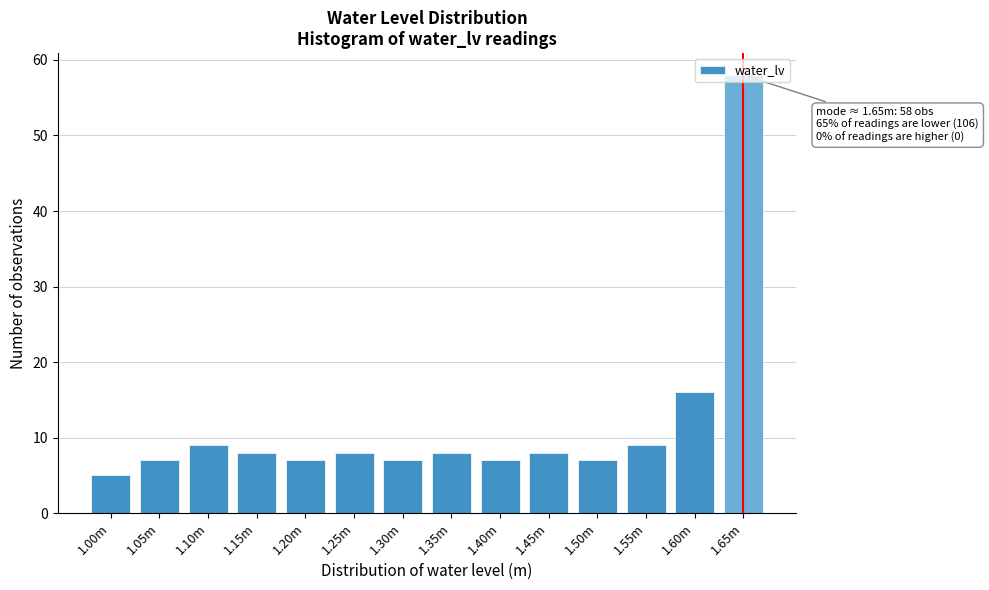

What is the label of the 8th bar from the left?

1.35m